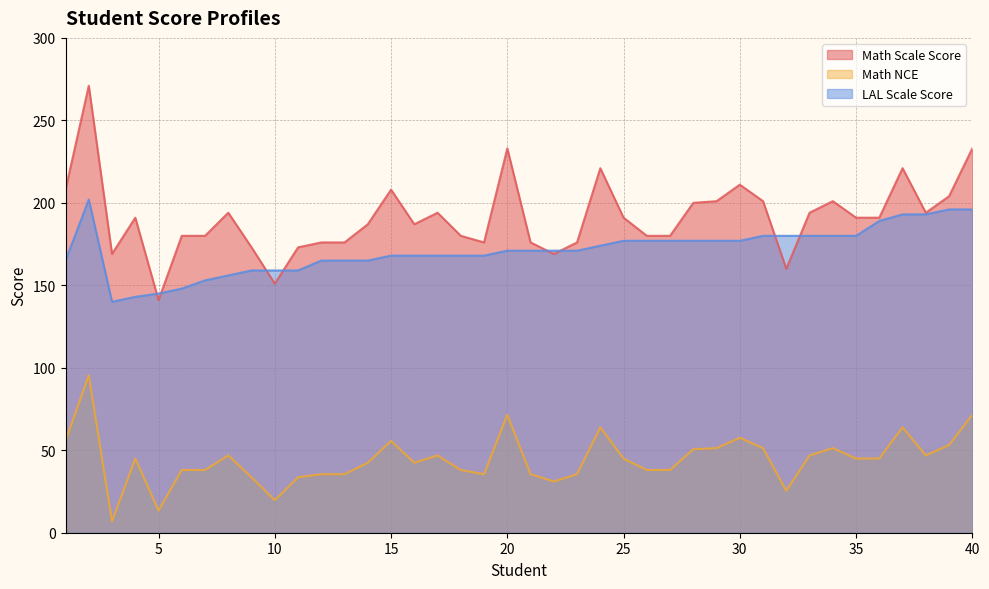

How many distinct data groups are displayed?

3